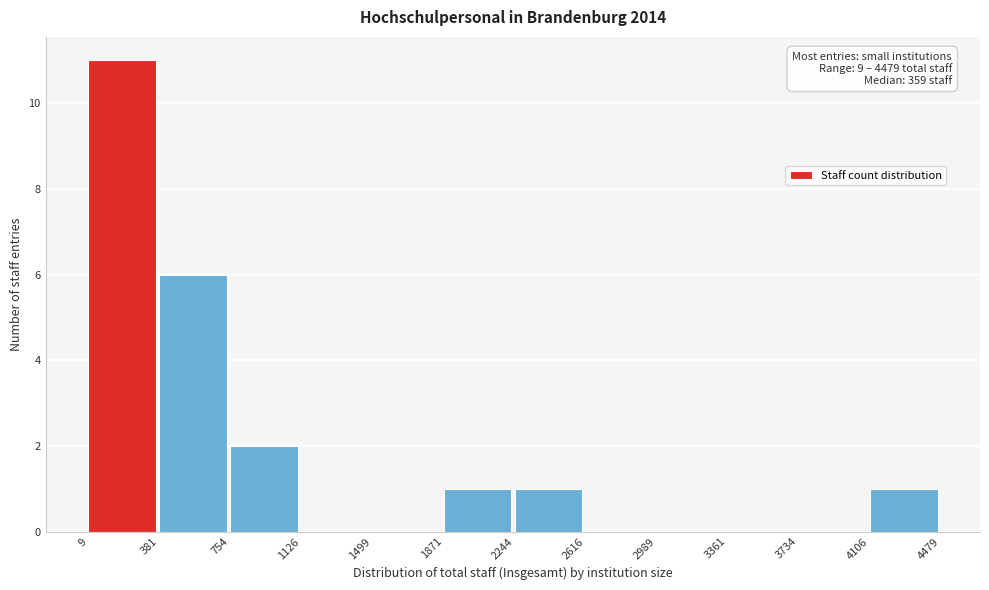

Which range on the x-axis has the tallest bar?

9 to 381